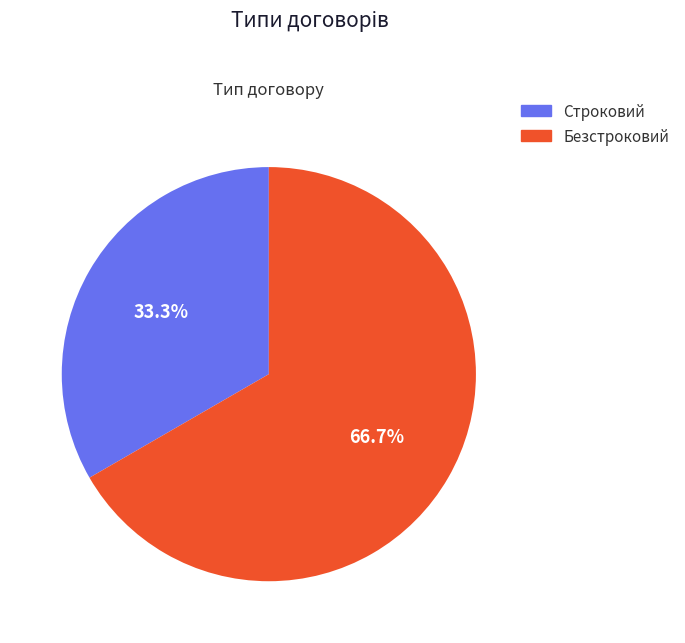

How many segments does this pie chart have?

2